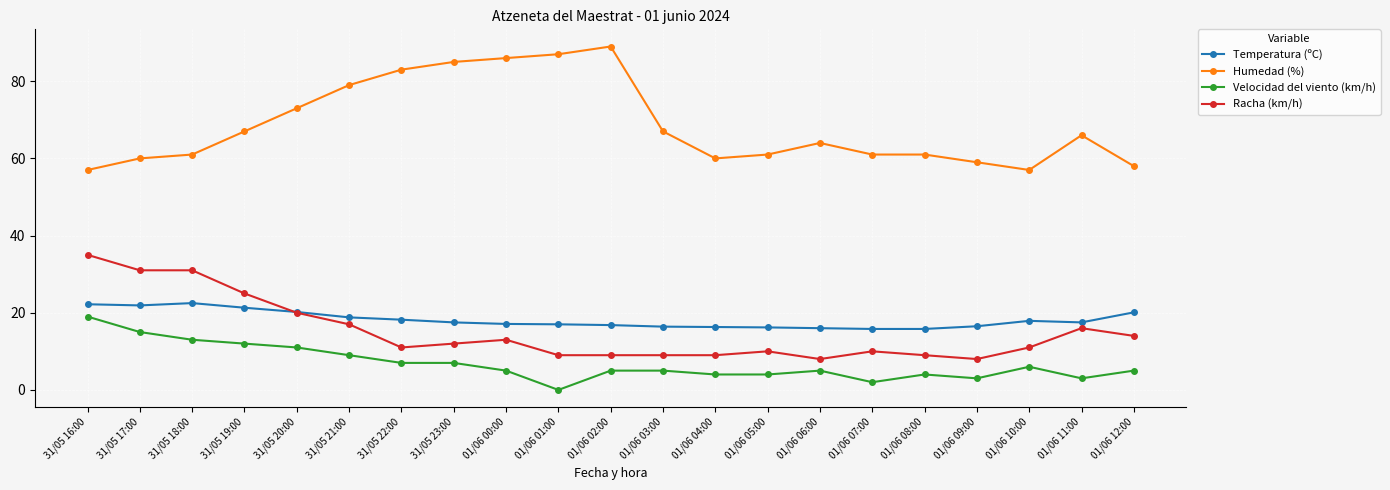

What is the spread (max minus min) of values at 31/05 23:00?

78.0